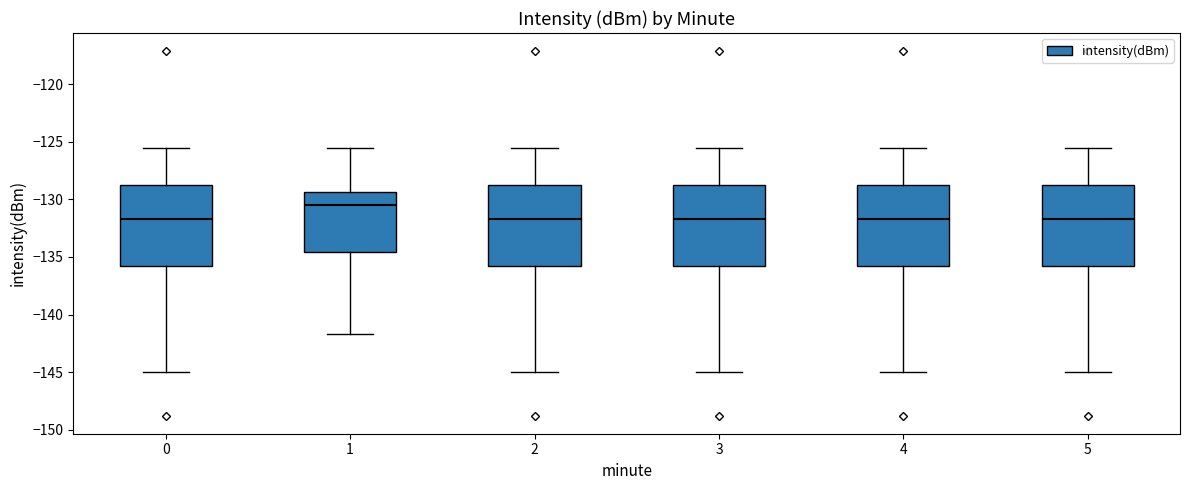

Where does the lower whisker of the box at x = 5 end on the y-axis? The values are not printed on the chart, so give them approximately, as read against the axis.

-145.0